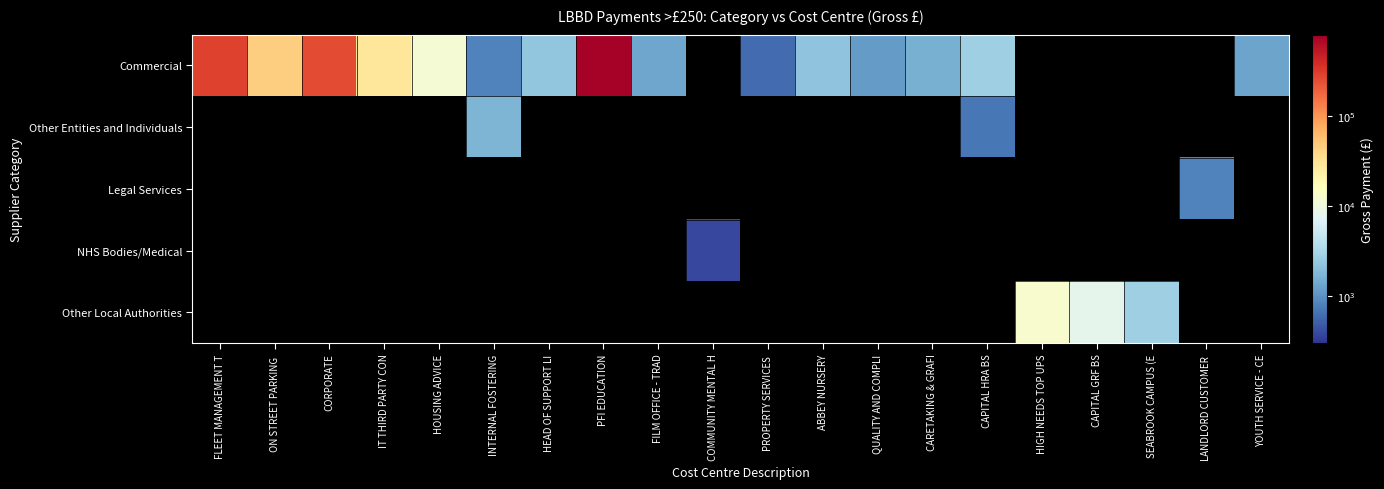

How many categories are shown in the chart?

20